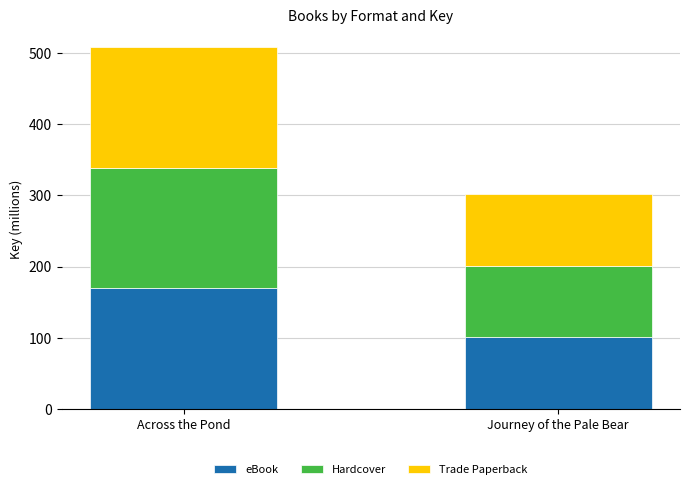

Are the bars horizontal?

No